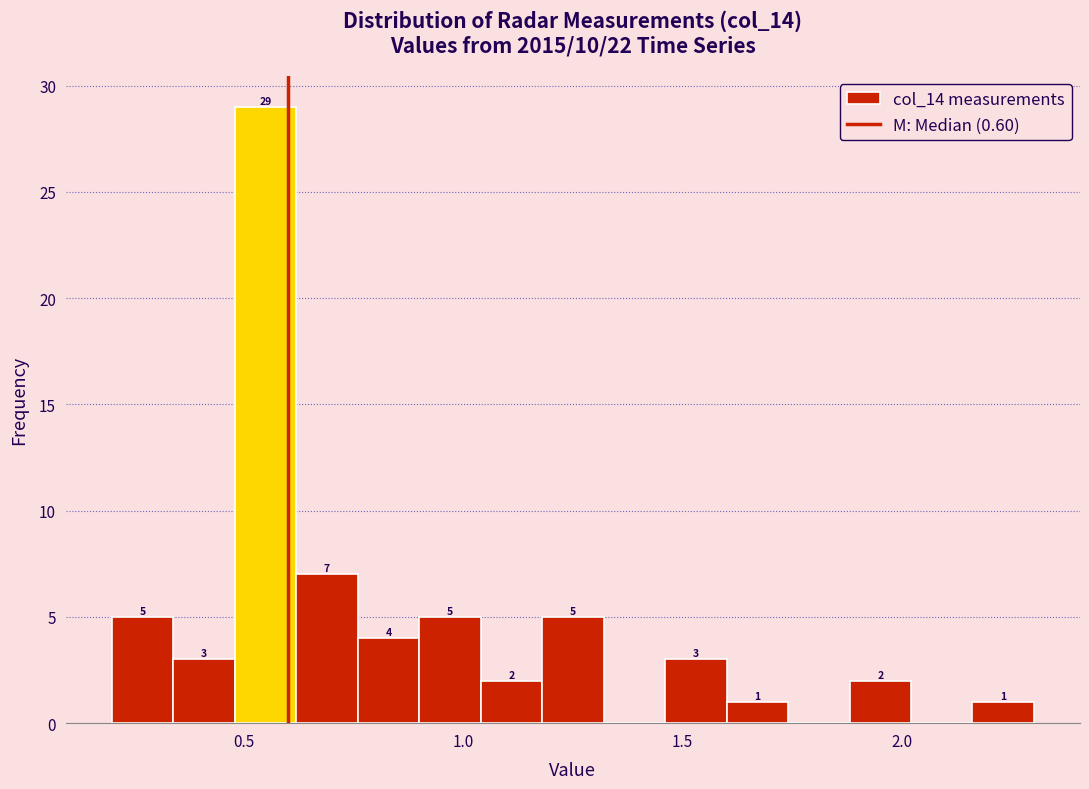

Read against the x-axis, roughly where is the centre of the tallest bar?

0.55